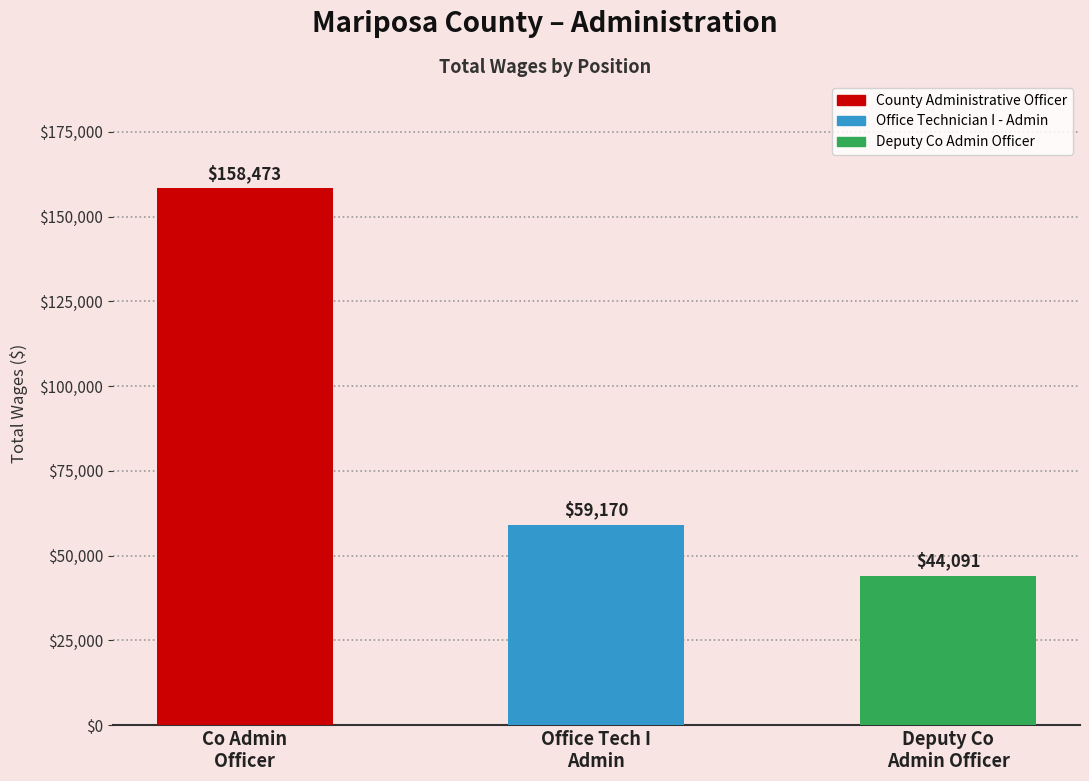

Which label corresponds to the largest value in the chart?

Co Admin
Officer